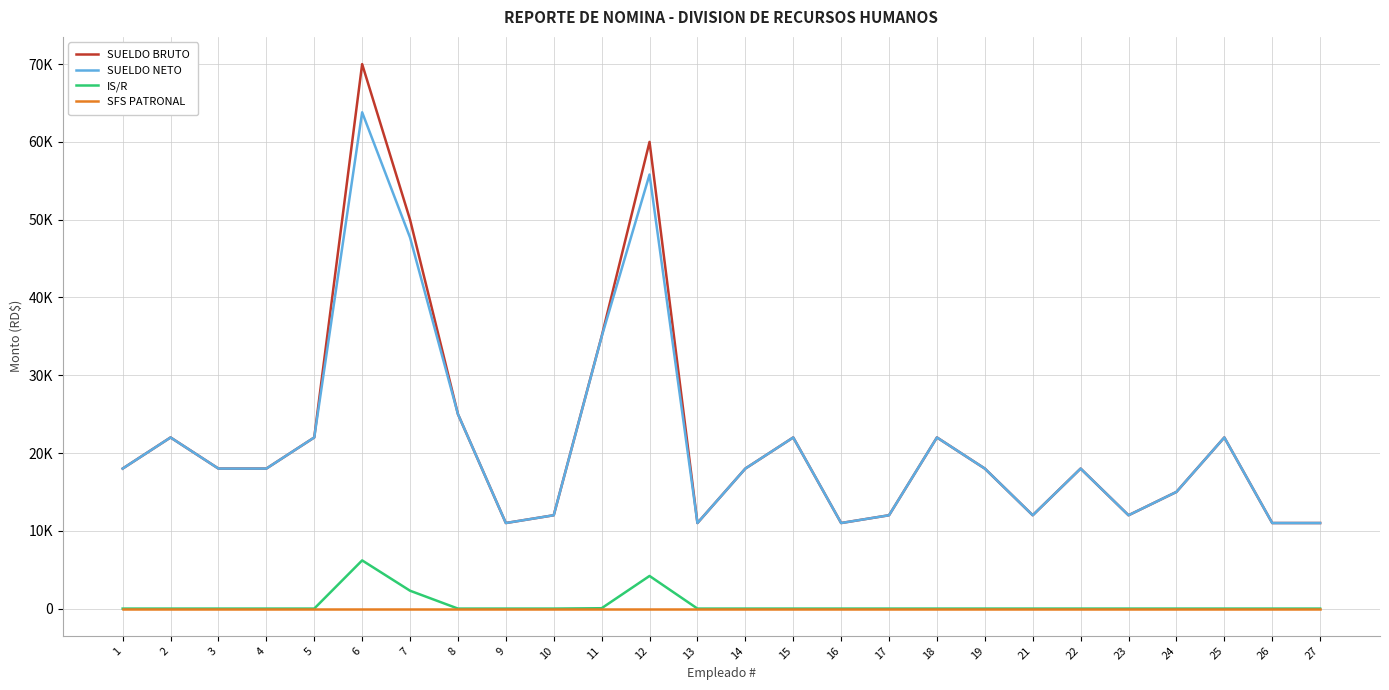

Does the chart have visible grid lines?

Yes